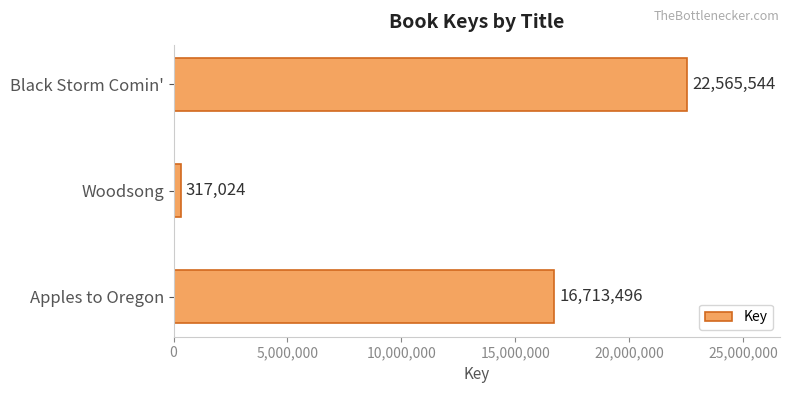

How many values are between 317024 and 22565544?

3